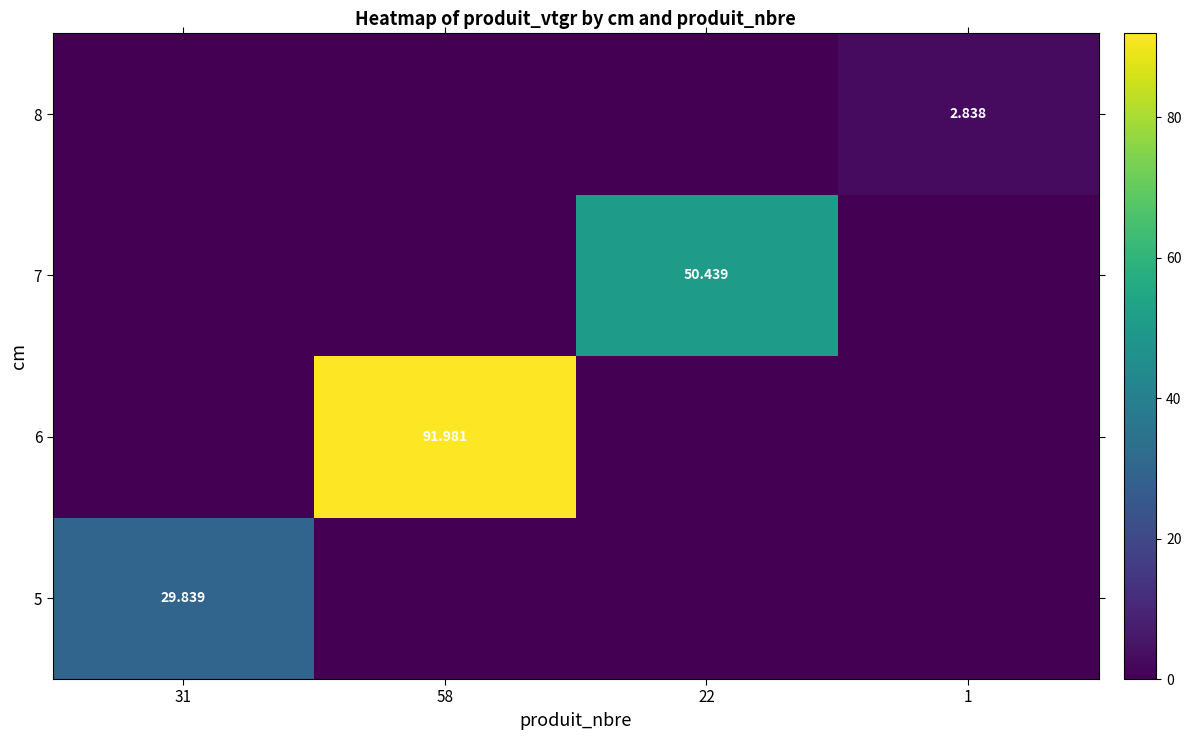

What is the spread (max minus min) of values at 1?

2.8